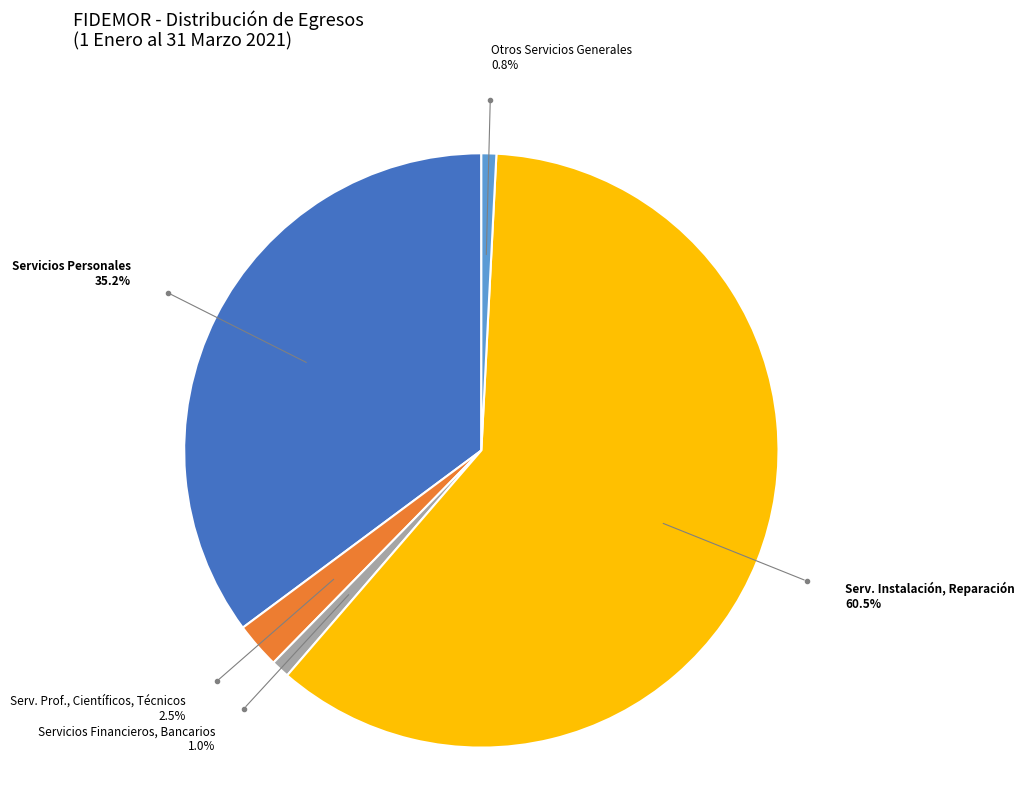

How many slices are in this pie chart?

5